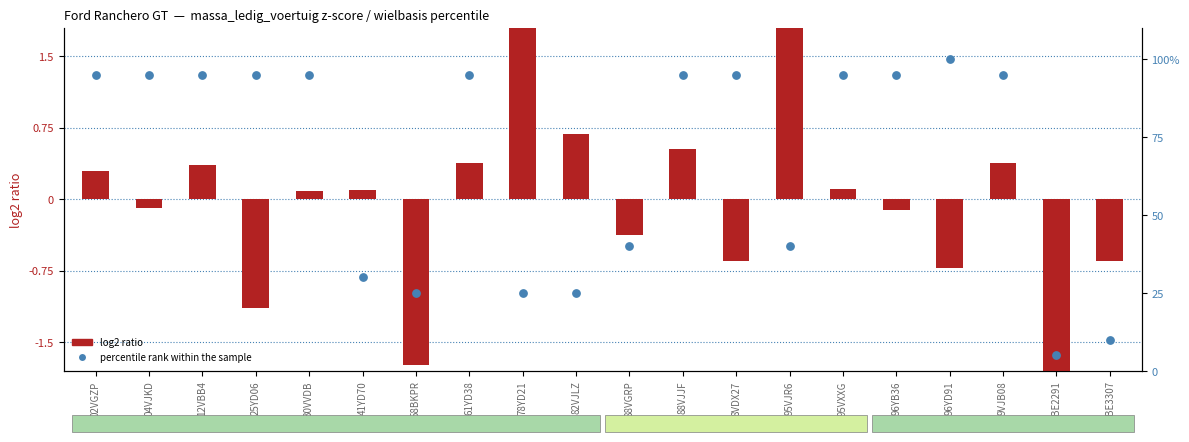

Which series contains the highest Y value?

percentile rank within the sample